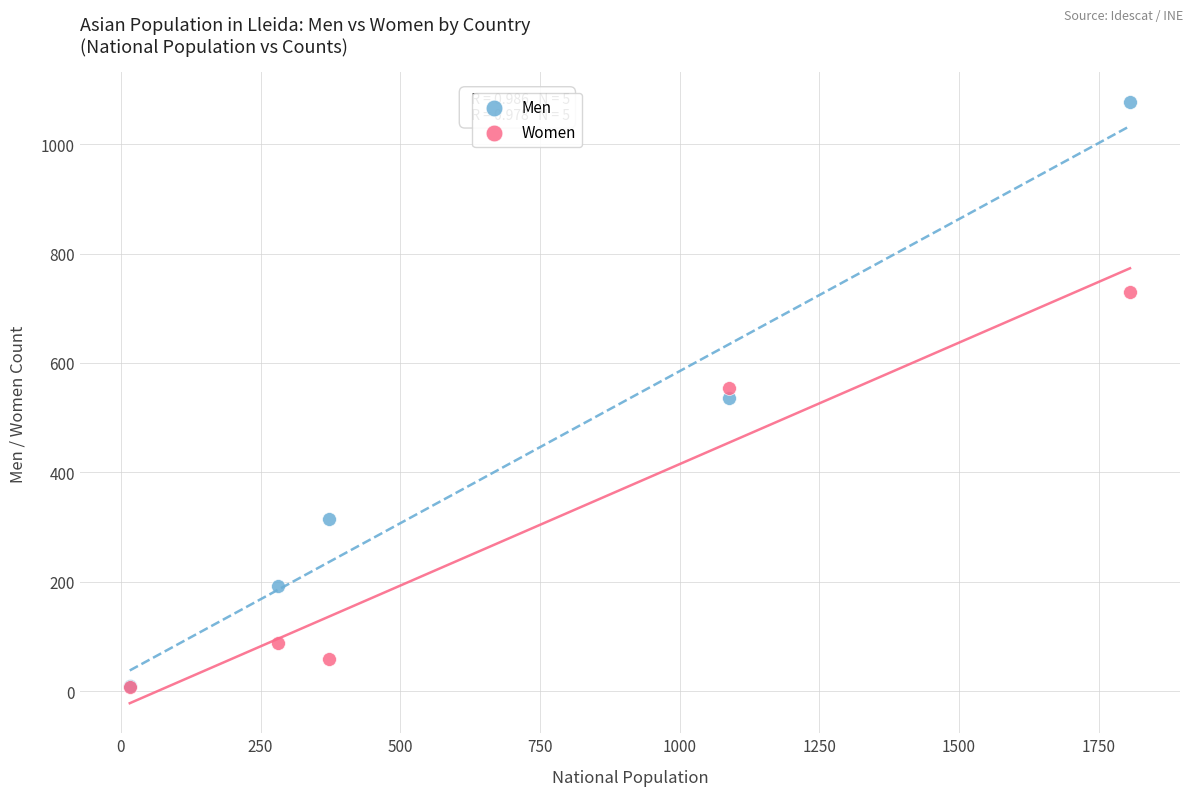

What are all the series names shown in the legend?

Men, Women